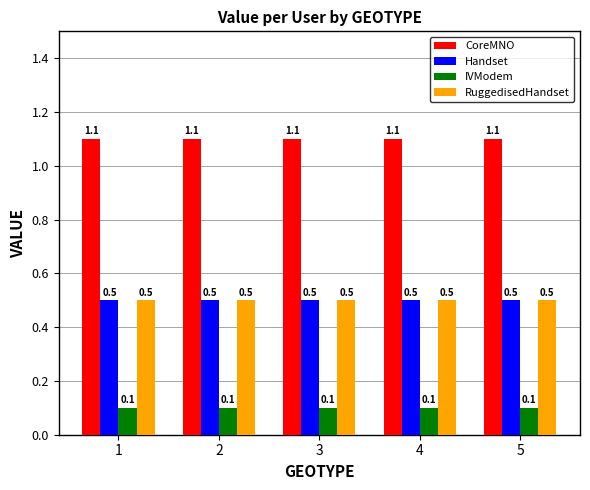

What is the highest value of the Handset series?

0.5